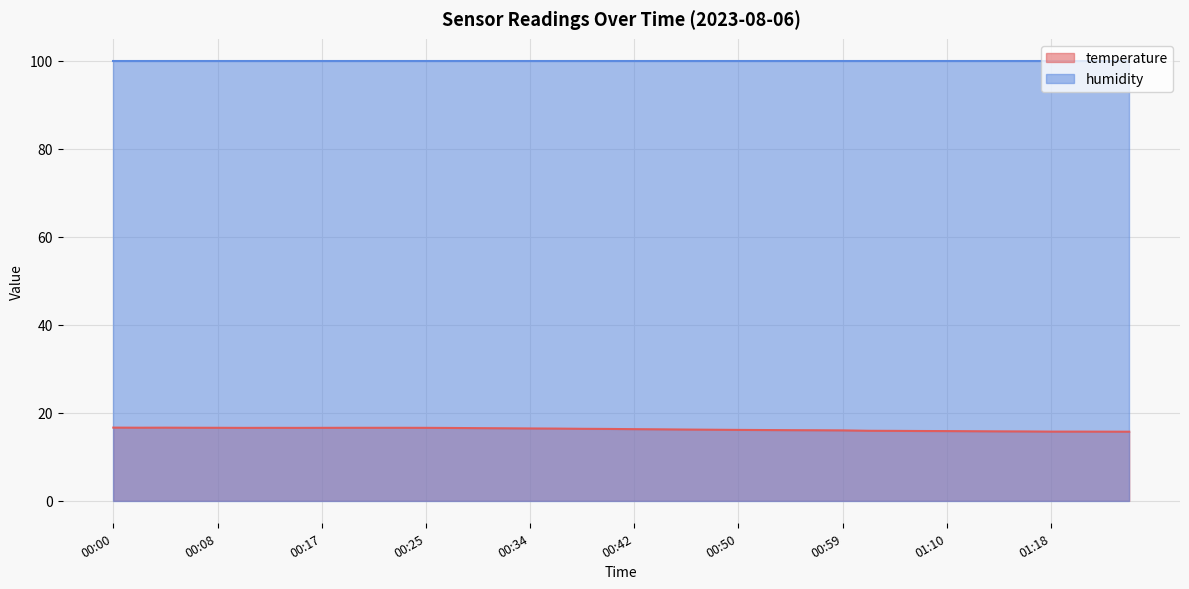

What is the approximate value at 00:08?

16.6